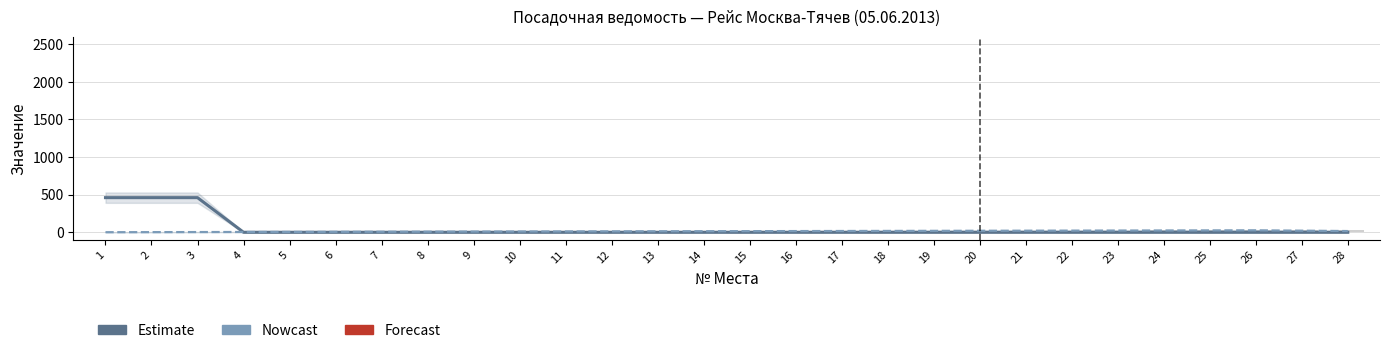

Which category has the highest value across all series?

1